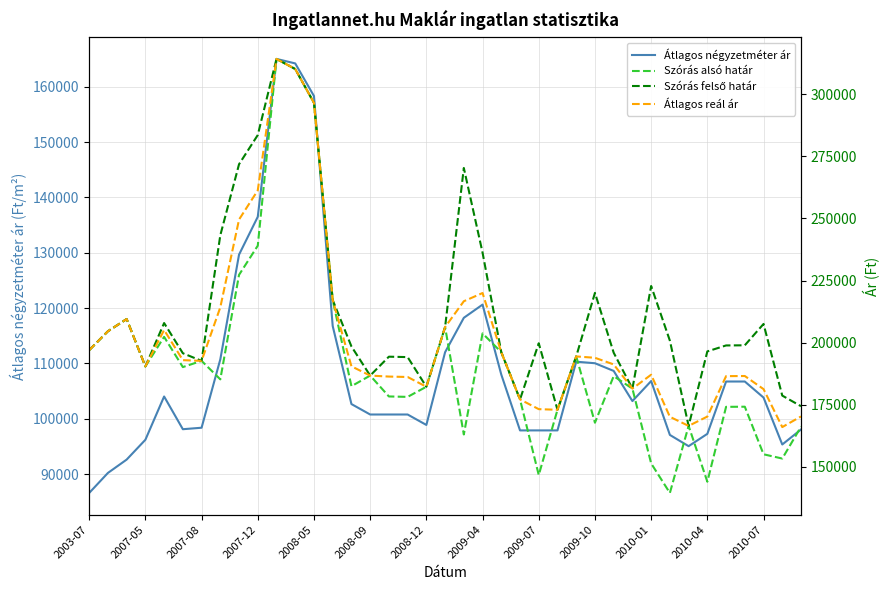

What is the value of the Szórás alsó határ point at the 16th from the left?

186754